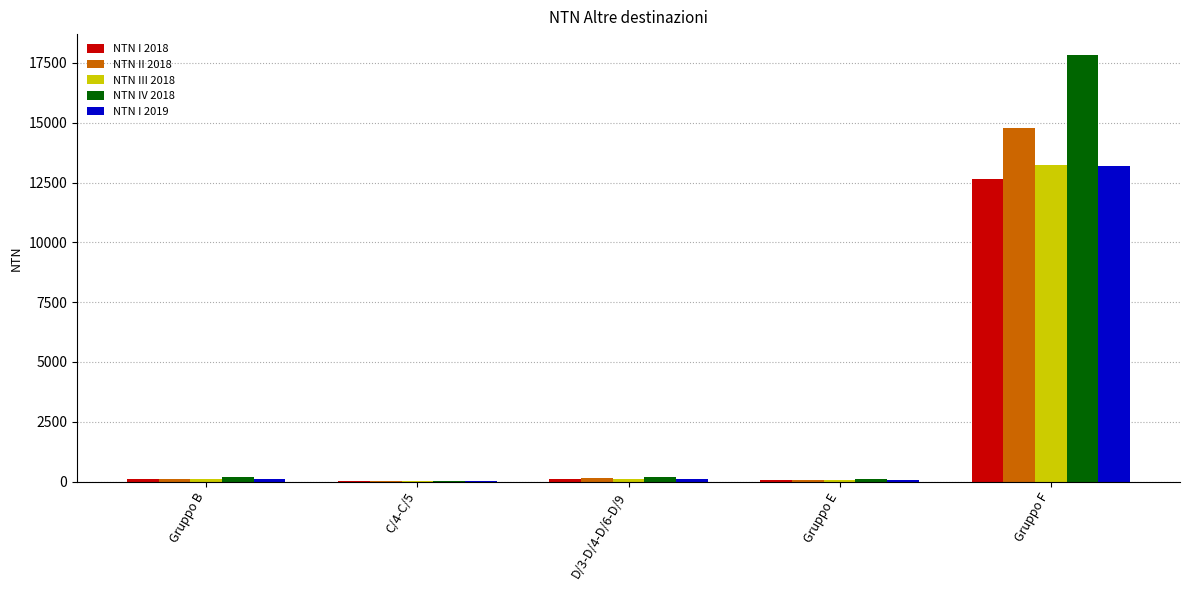

How many data points in NTN II 2018 are above 107?

3